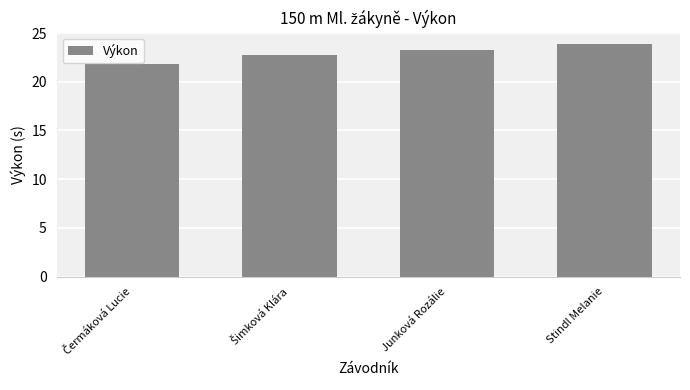

Reading left to right, what are all the values shown in this chart?

21.8	22.8	23.2	23.9